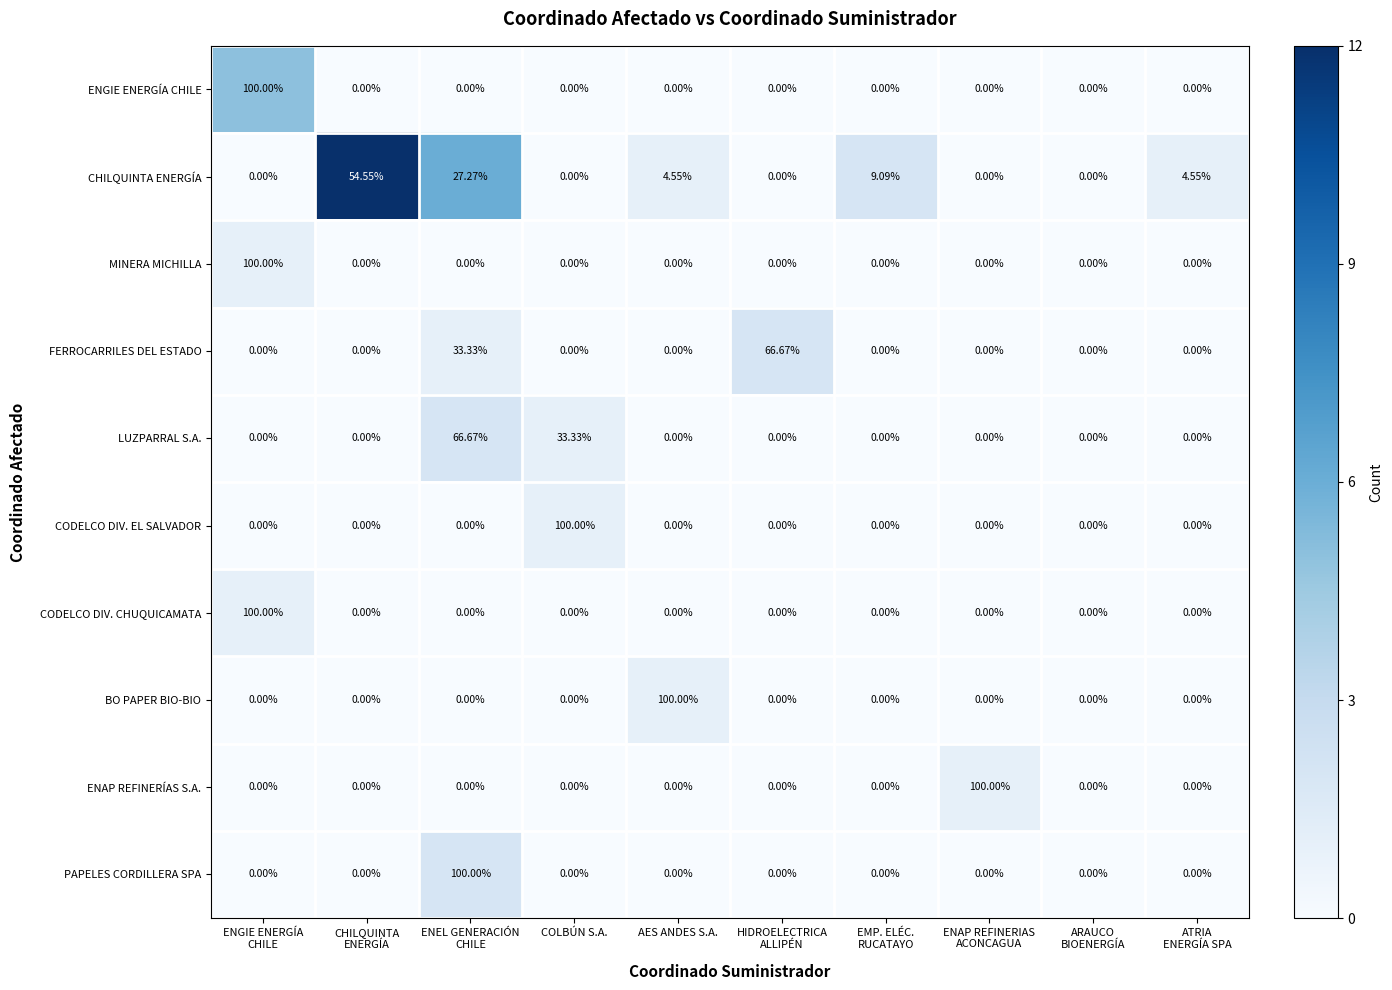

Which series has the largest total across all categories?

CHILQUINTA ENERGÍA